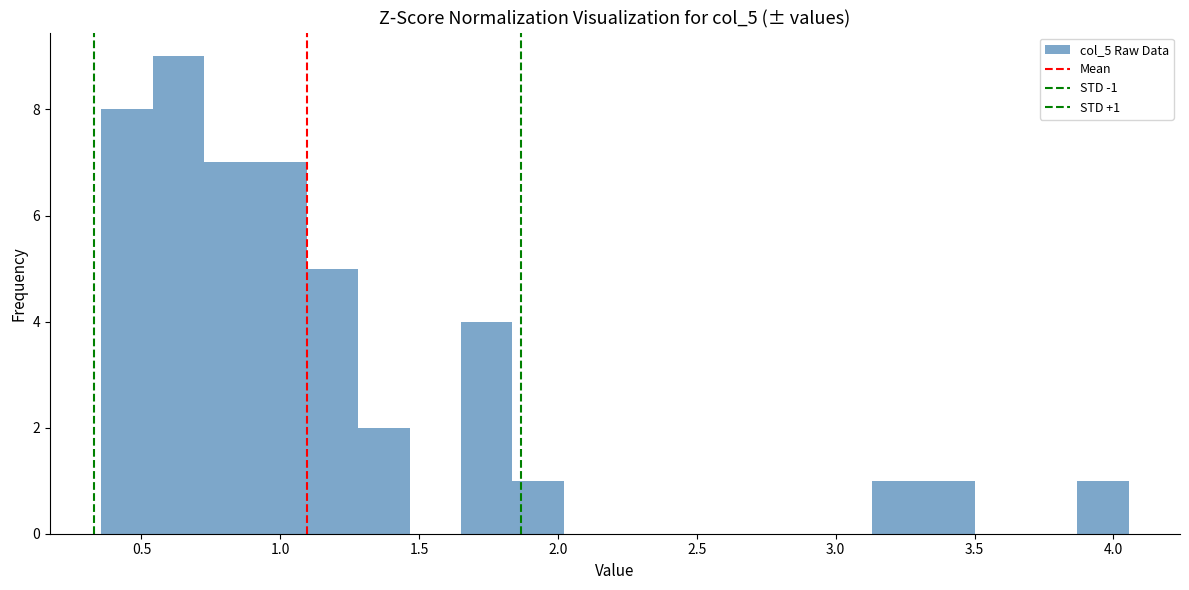

Around what value on the x-axis is the tallest bar? Give the approximate position of its centre, as read against the axis.

0.65